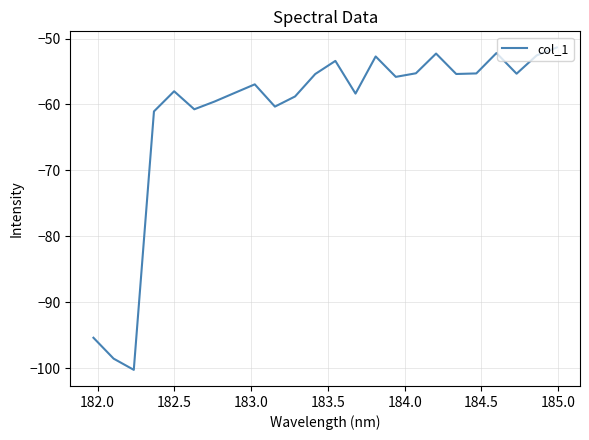

What is the maximum value shown in the chart?

-51.4